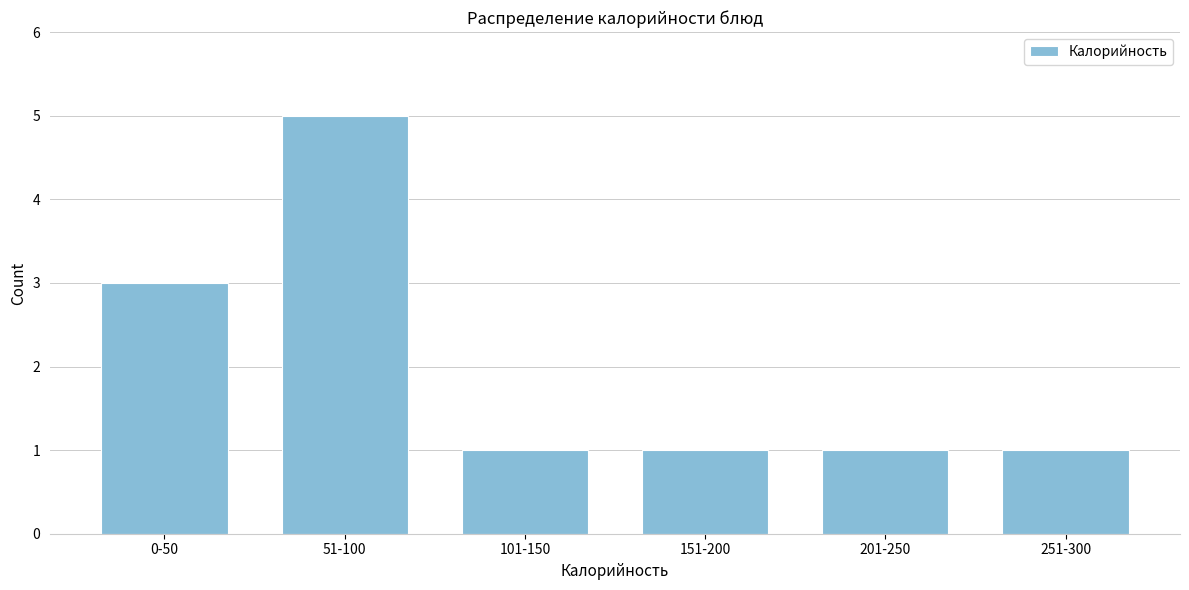

Reading left to right, transcribe all the data shown in this chart.

3	5	1	1	1	1